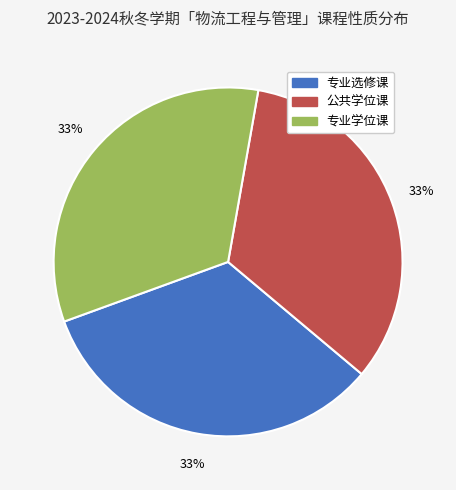

To the nearest percent, what is the average slice percentage?

33%